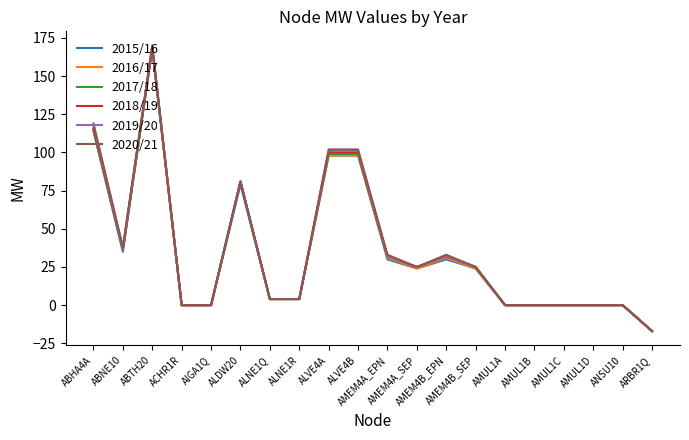

What is the difference between the second highest and second lowest values in the 2016/17 series?

115